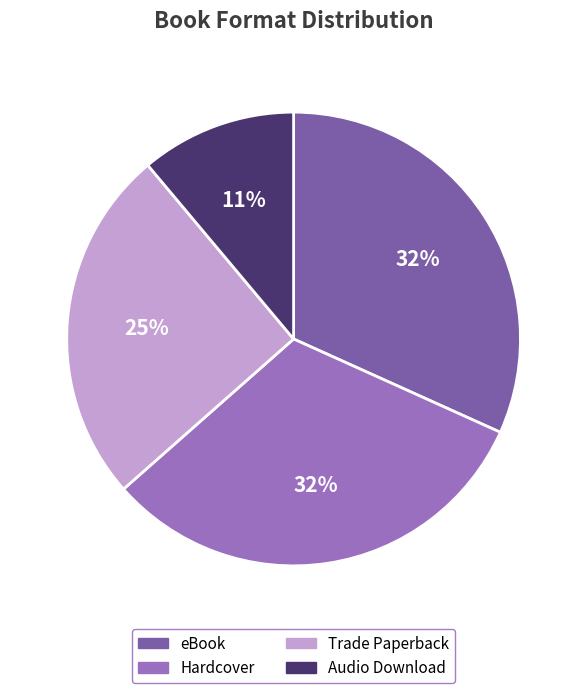

To the nearest percent, what is the combined percentage of Hardcover and Trade Paperback?

57%